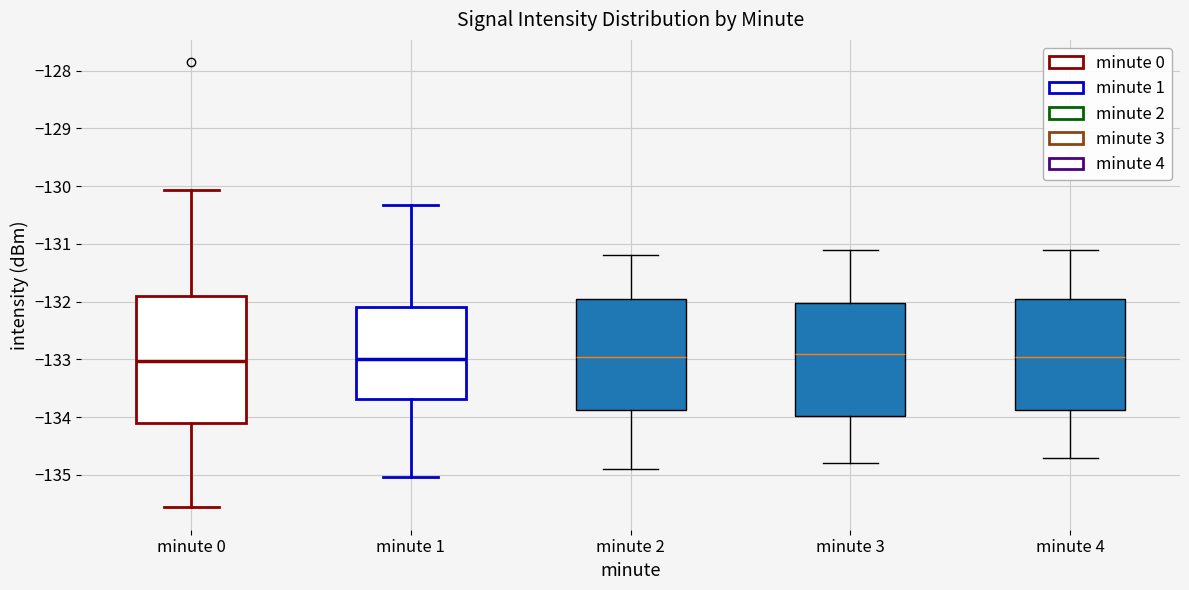

Reading left to right, transcribe this box plot: for each box, give where its median line is, the range the box spans, and where its two whiskers end, as read against the y-axis. The values are not printed on the chart, so give them approximately, as read against the axis.

minute 0: median -133.0, box -134.1 to -131.9, whiskers -135.6 to -130.1
minute 1: median -133.0, box -133.7 to -132.1, whiskers -135.0 to -130.3
minute 2: median -132.9, box -133.9 to -131.9, whiskers -134.9 to -131.2
minute 3: median -132.9, box -134.0 to -132.0, whiskers -134.8 to -131.1
minute 4: median -132.9, box -133.9 to -131.9, whiskers -134.7 to -131.1